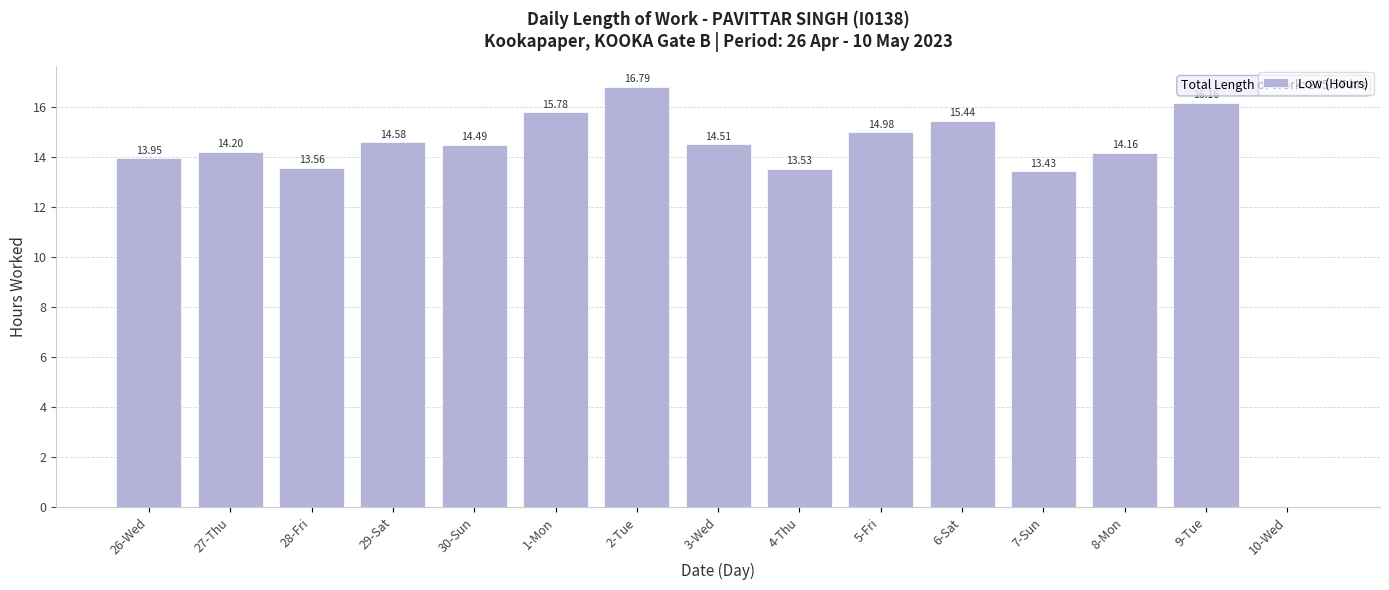

What is the change in value from 5-Fri to 10-Wed?

-15.0